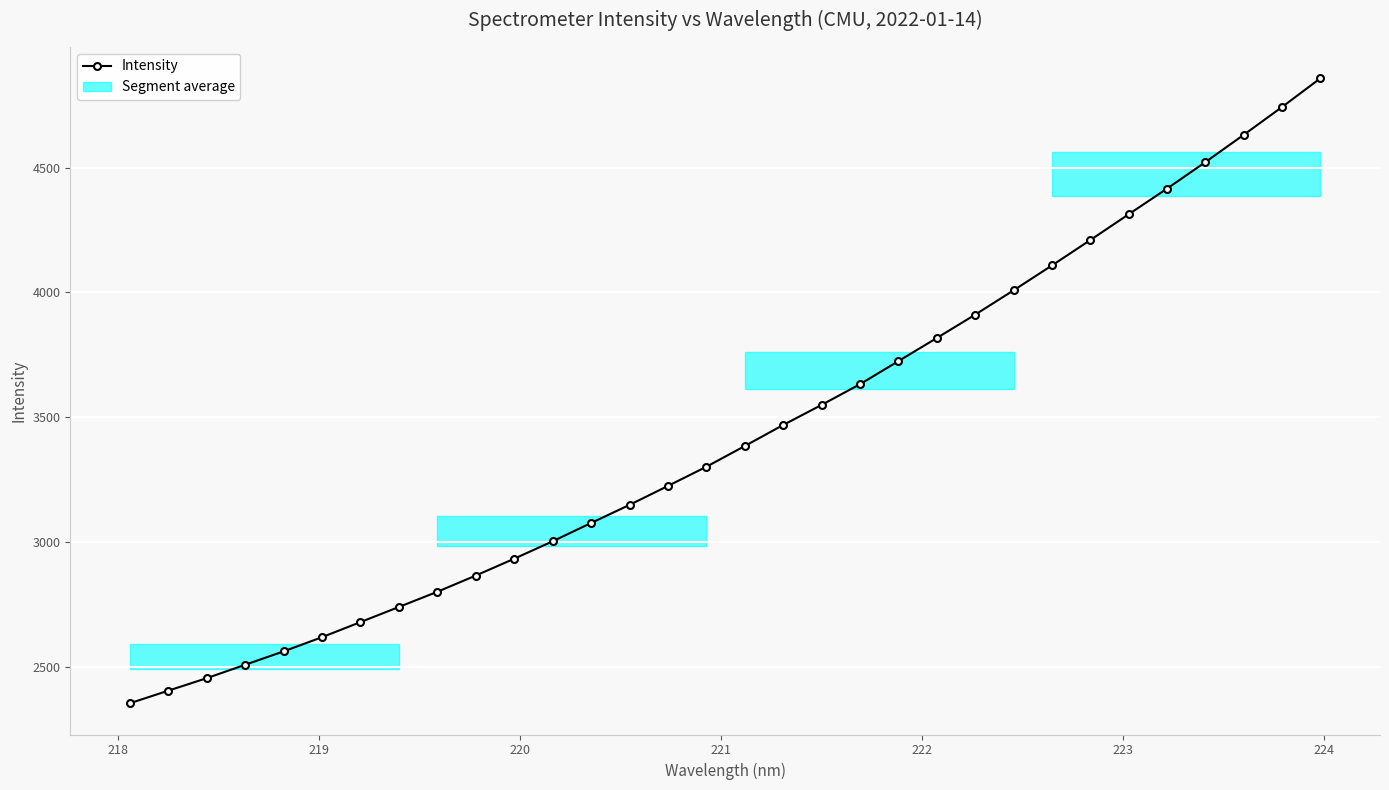

True or false: the data has more than 2 interior local peaks.

False